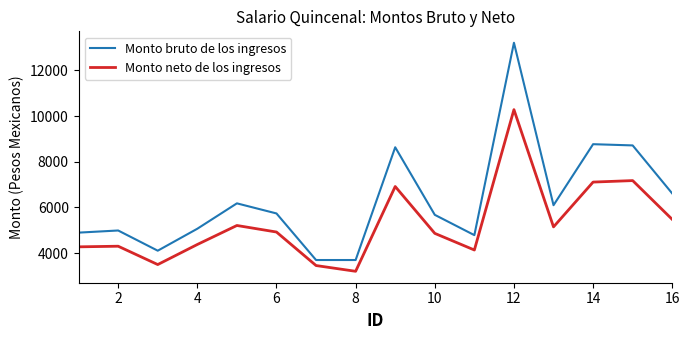

Which series has the largest range (max minus min)?

Monto bruto de los ingresos